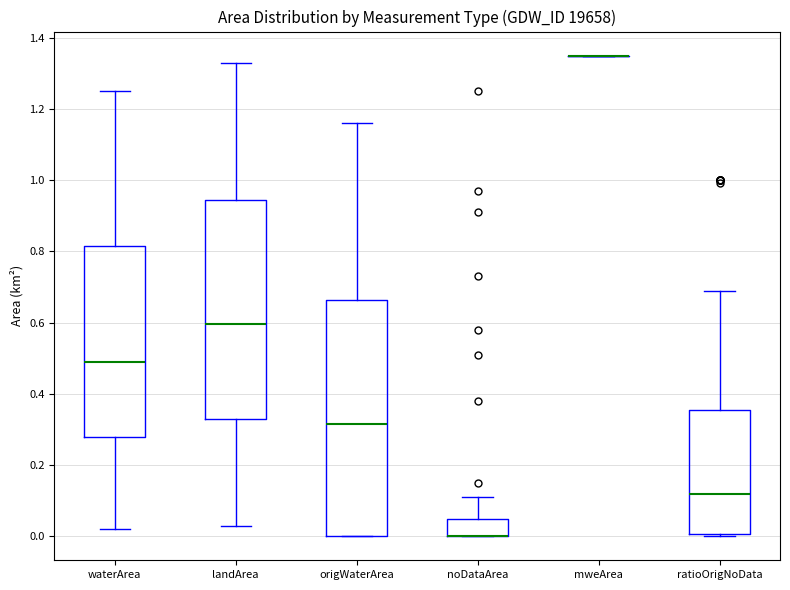

Which box is the tallest, from its lower edge to its upper edge?

origWaterArea